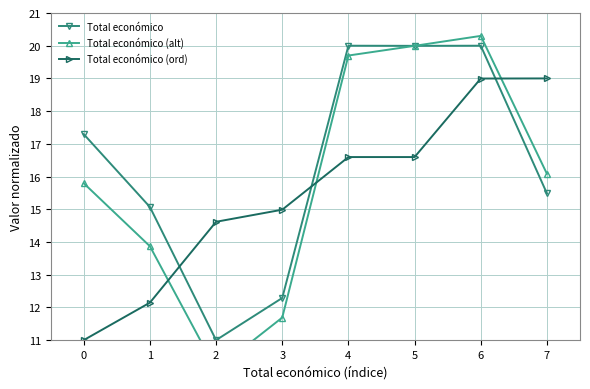

Which has a higher value, 6 or 0?

6